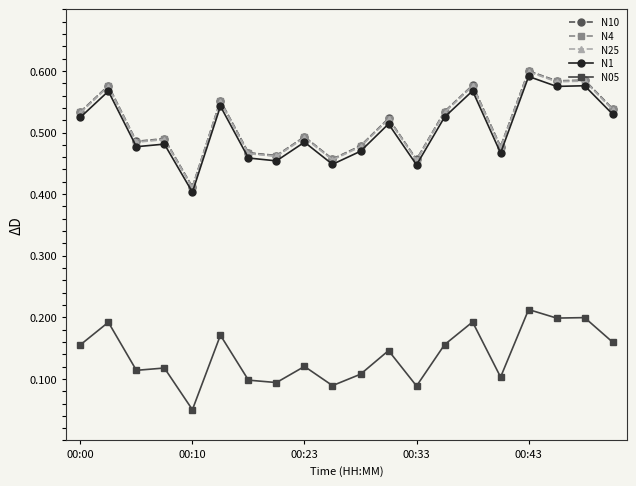

At how many categories does at least one series exceed 0?

20